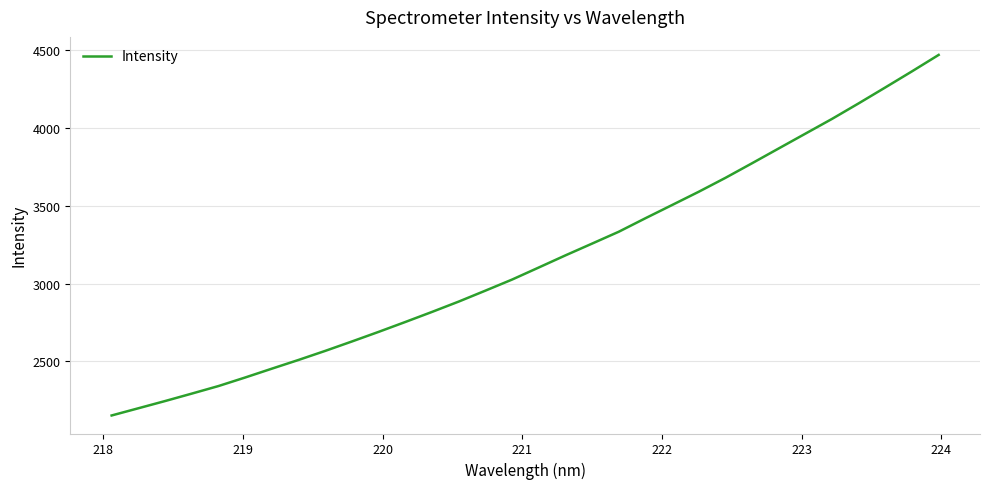

What is the difference between the maximum and minimum values?

2316.7